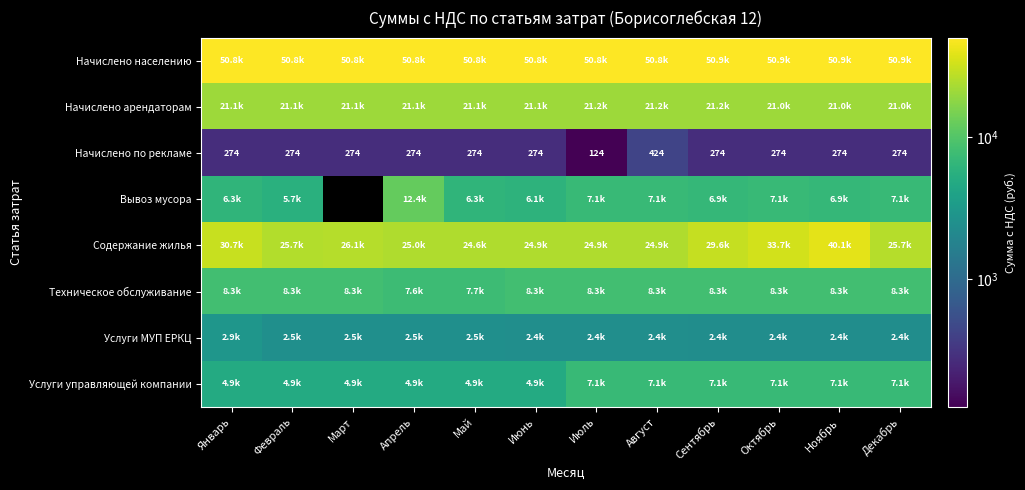

True or false: Содержание жилья has a value of 14609.0 at Июнь.

False